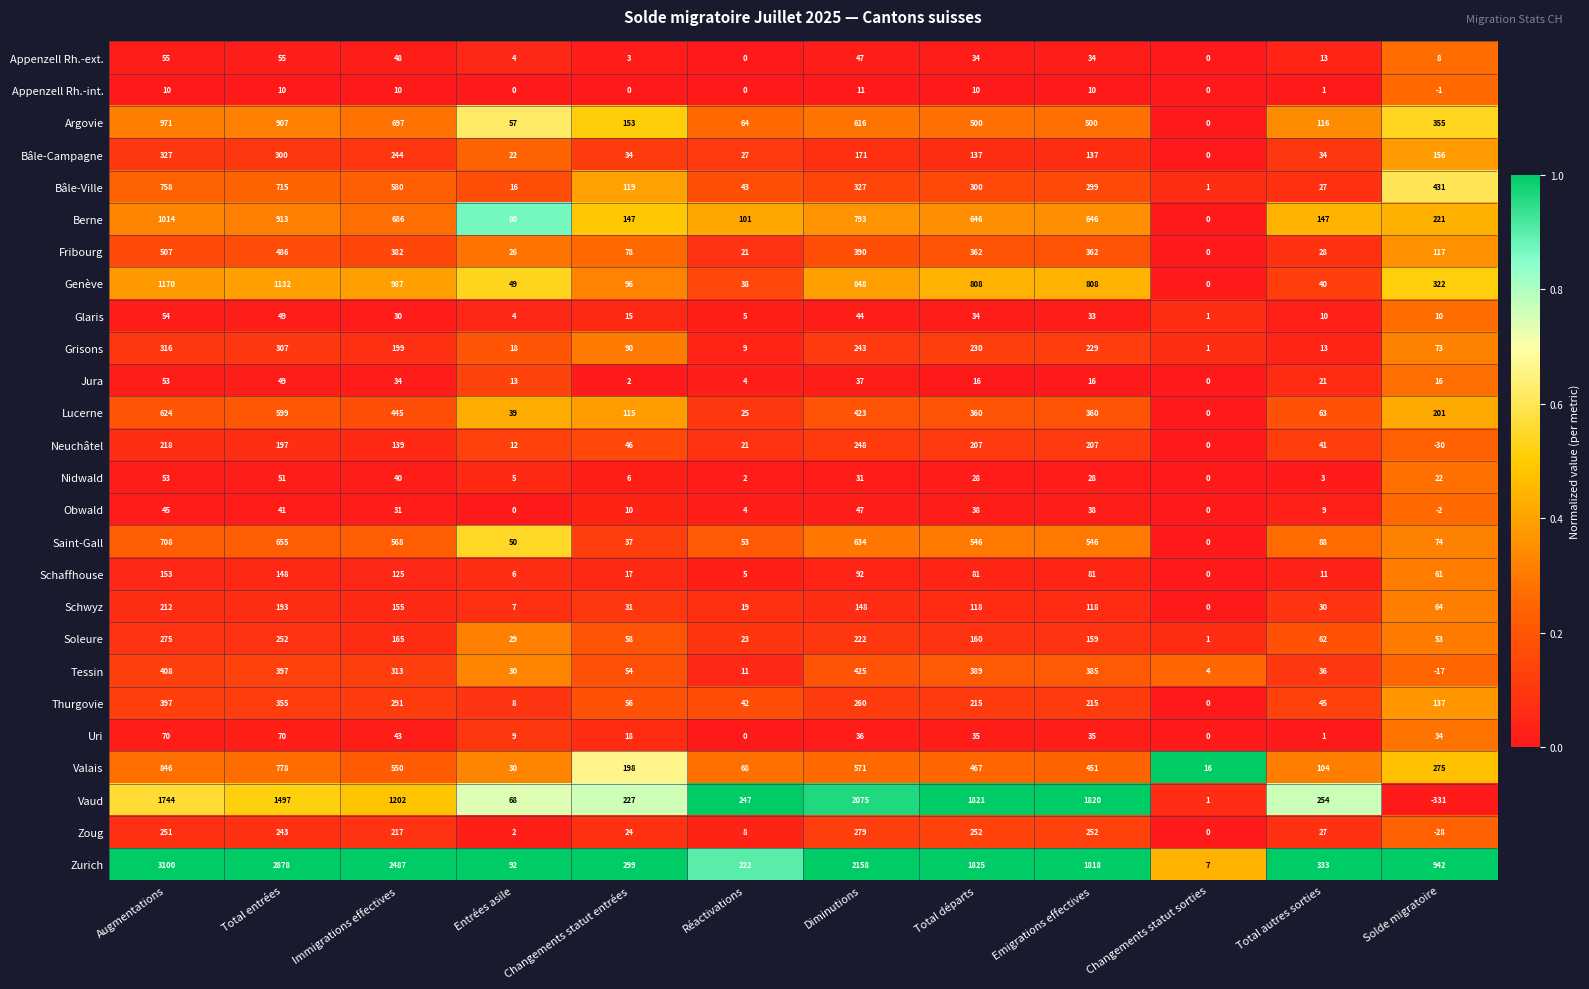

What is the difference between the maximum and minimum values in the Schwyz series?

212